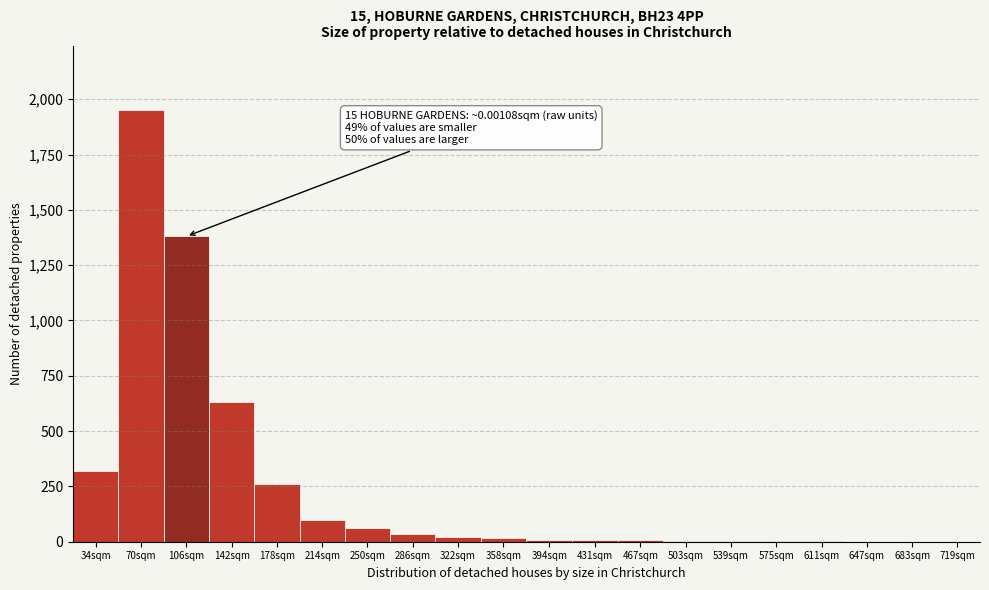

What is the change in value from 106sqm to 178sqm?

-1120